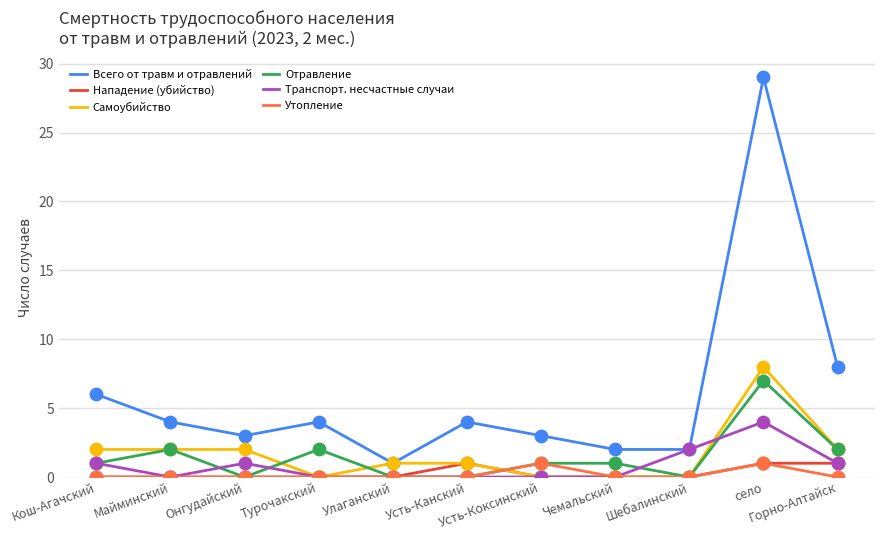

At which category is the sum across all series the highest?

село